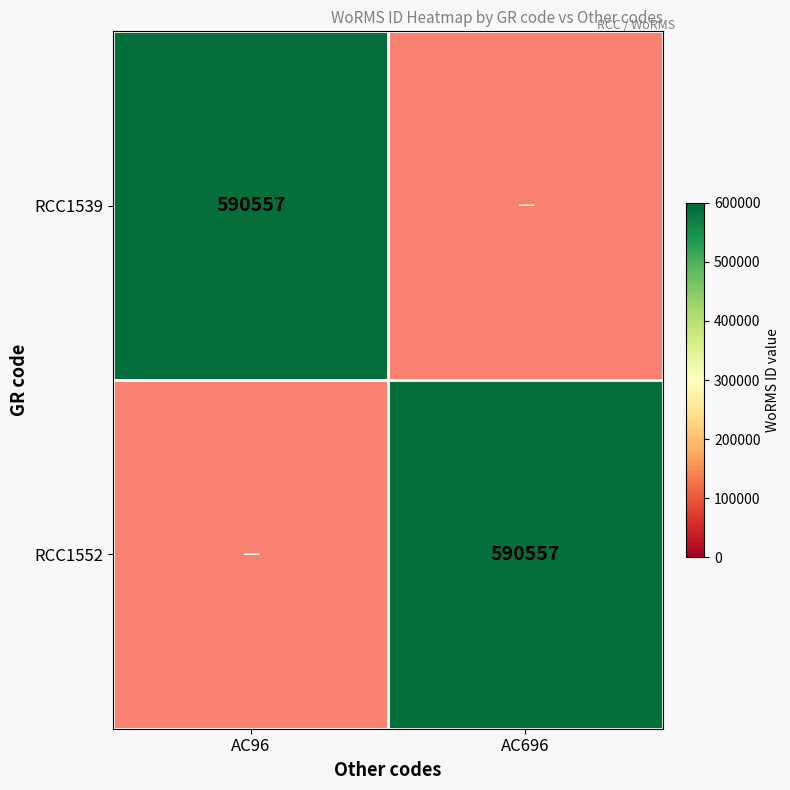

True or false: RCC1552 has a value of 400361 at AC696.

False